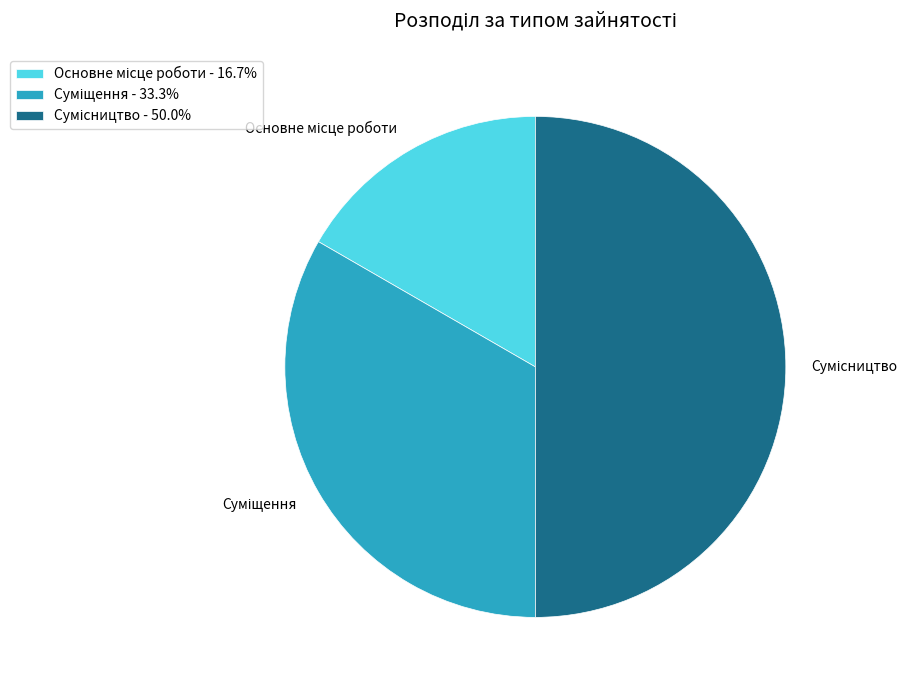

How many segments does this pie chart have?

3